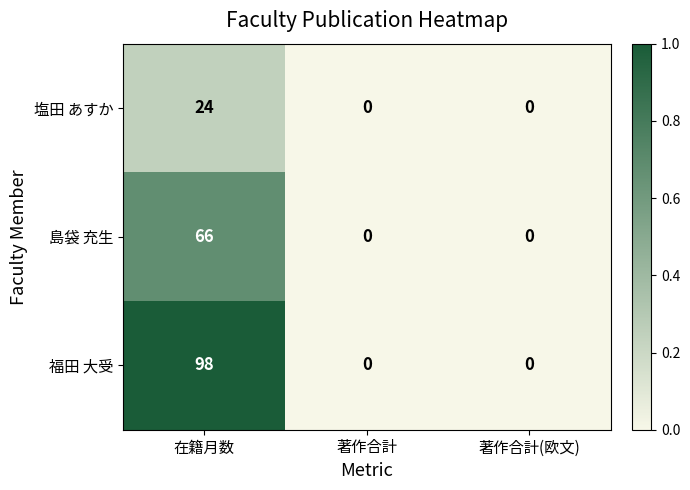

The value of 福田 大受 at 著作合計(欧文) is 57. True or false?

False